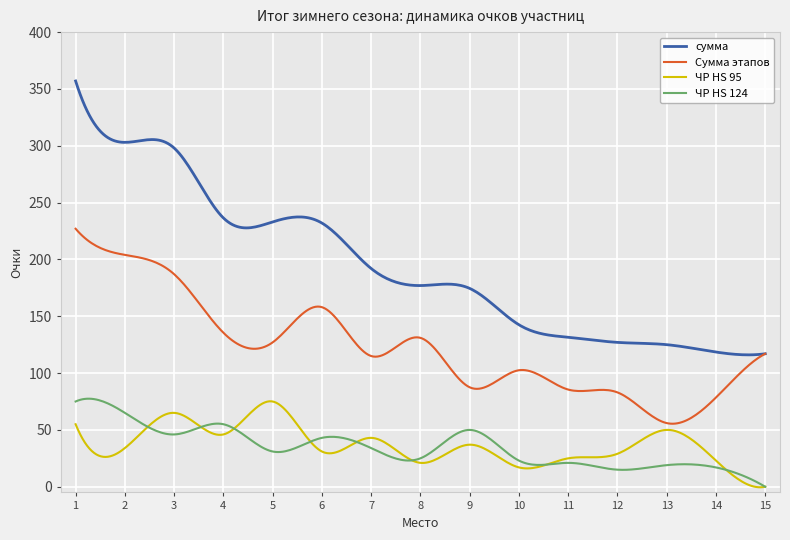

Which series has the widest spread of values?

сумма